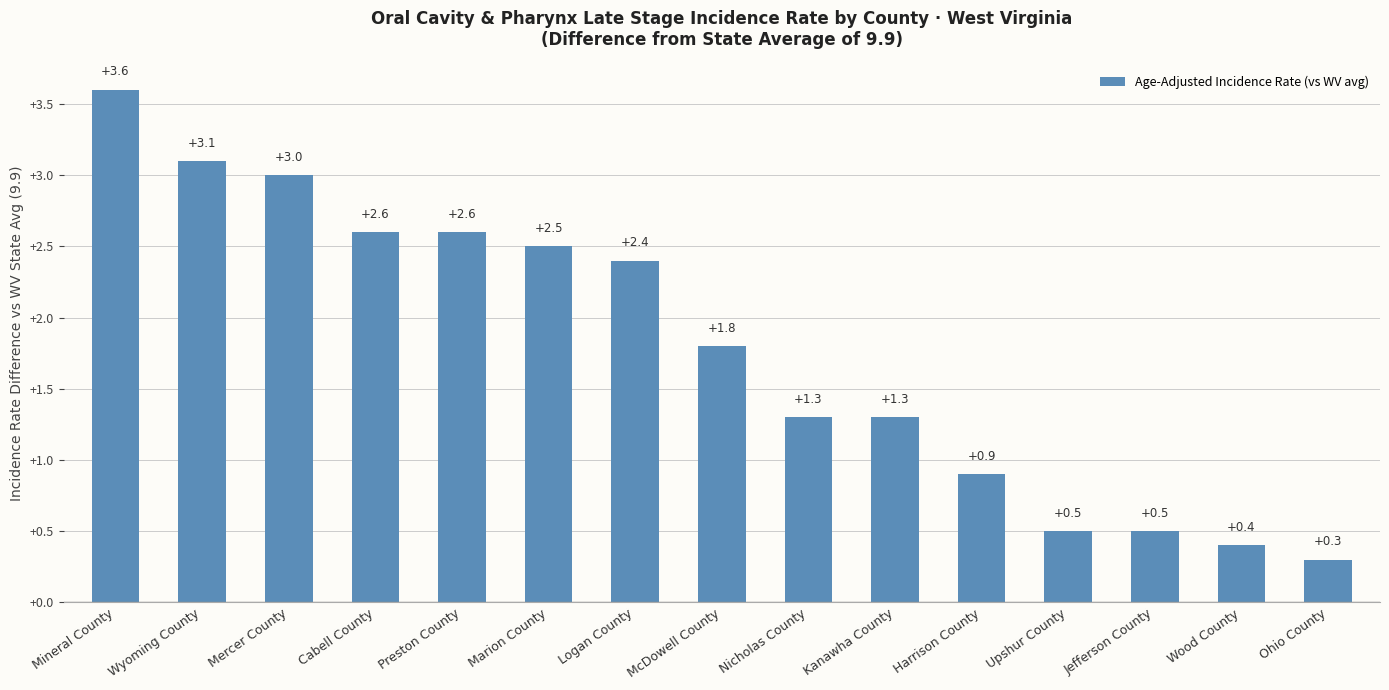

Are the bars horizontal?

No